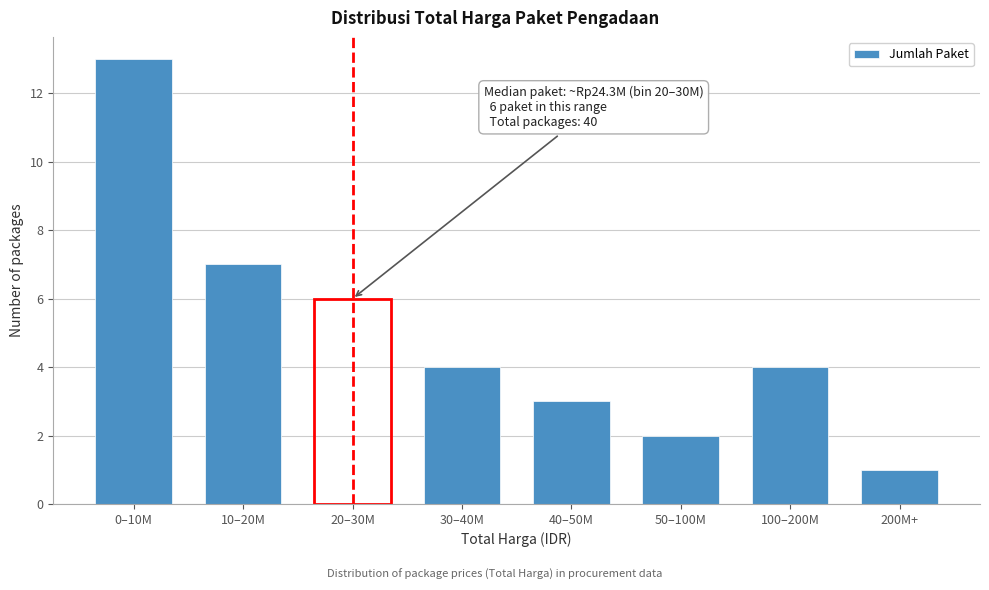

Reading left to right, what are all the values shown in this chart?

0–10M=13	10–20M=7	20–30M=6	30–40M=4	40–50M=3	50–100M=2	100–200M=4	200M+=1